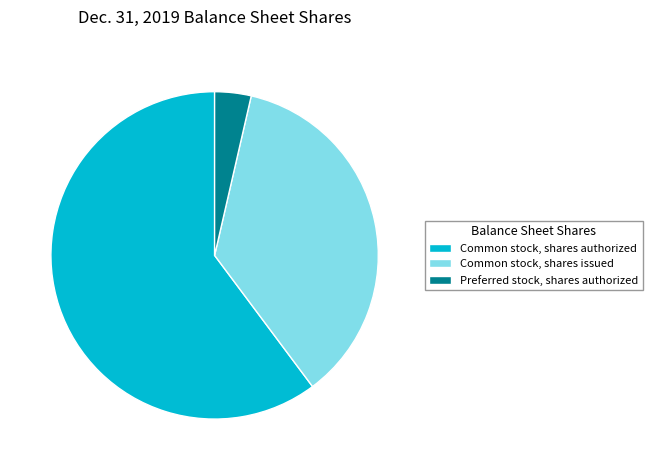

The Common stock, shares issued slice represents 28% of the pie. True or false?

False